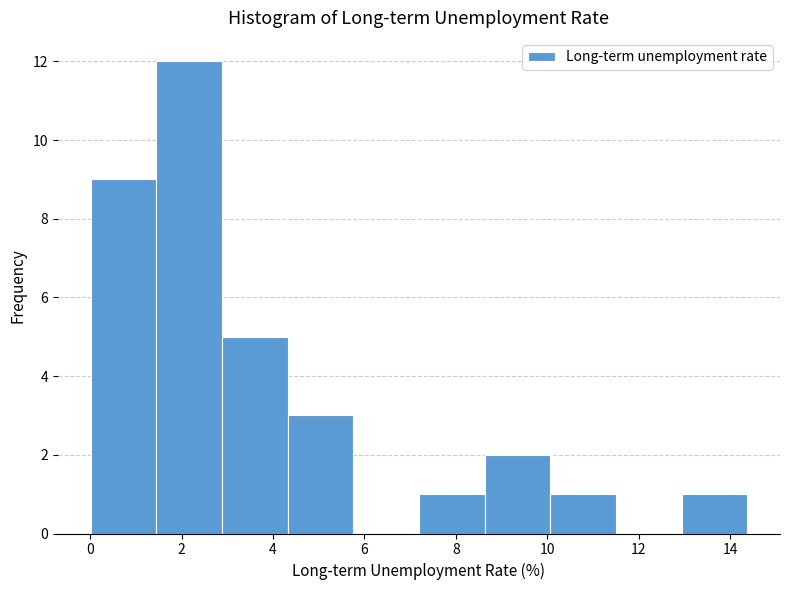

What is the height of the bar covering 4.4 to 5.8 on the x-axis? Neither the bar edges nor the heights are printed on the chart, so give them approximately, as read against the axes.

3